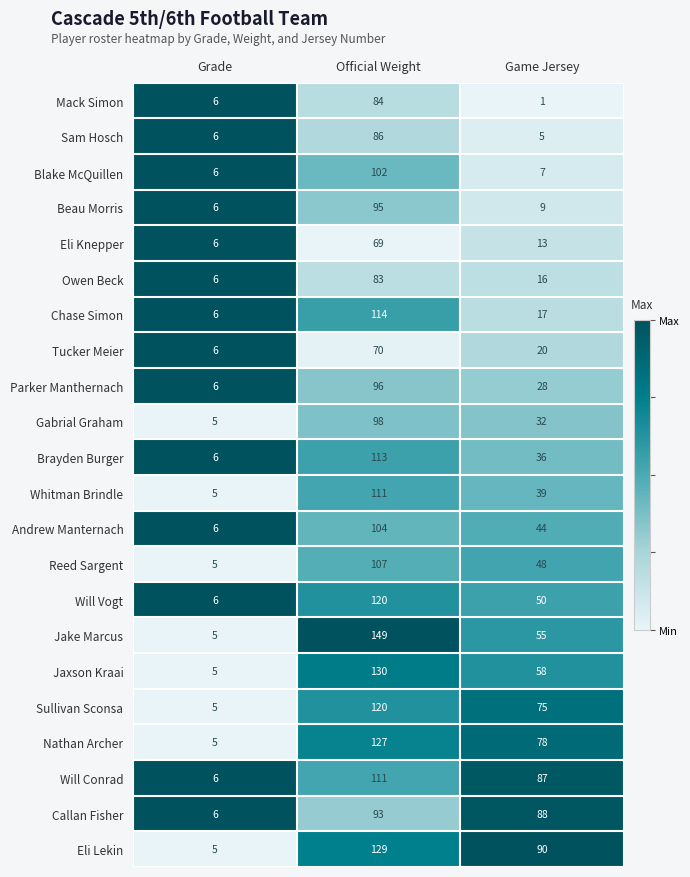

What is the greatest value displayed?

149